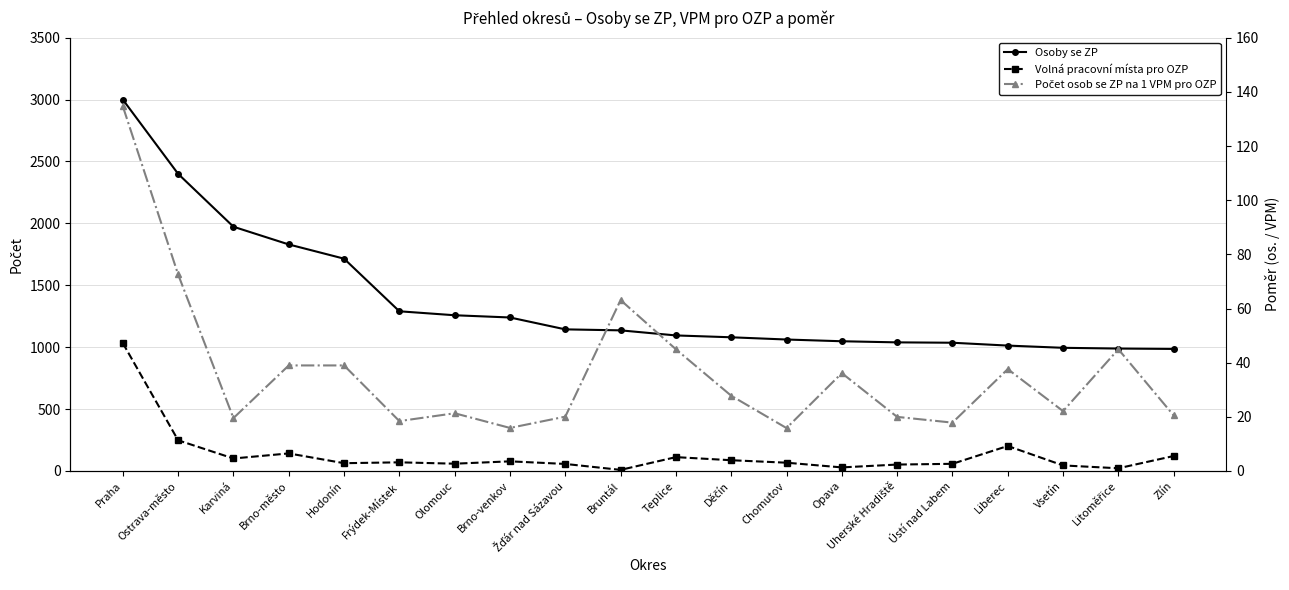

What is the difference between the second highest and minimum values in the Počet osob se ZP na 1 VPM pro OZP series?

56.7